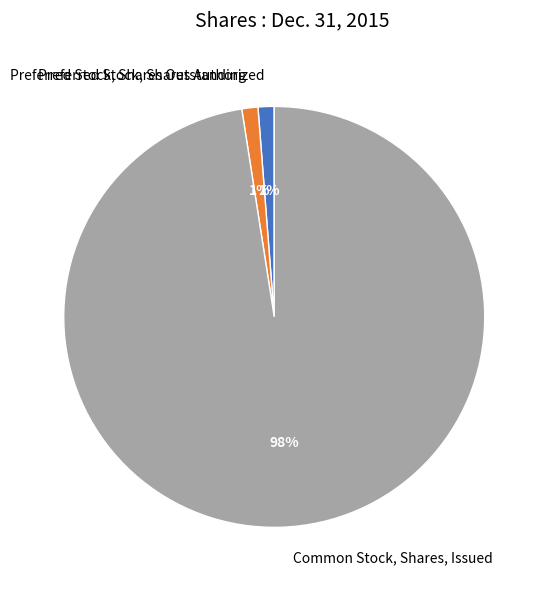

True or false: Preferred Stock, Shares Authorized accounts for 14% of the total.

False